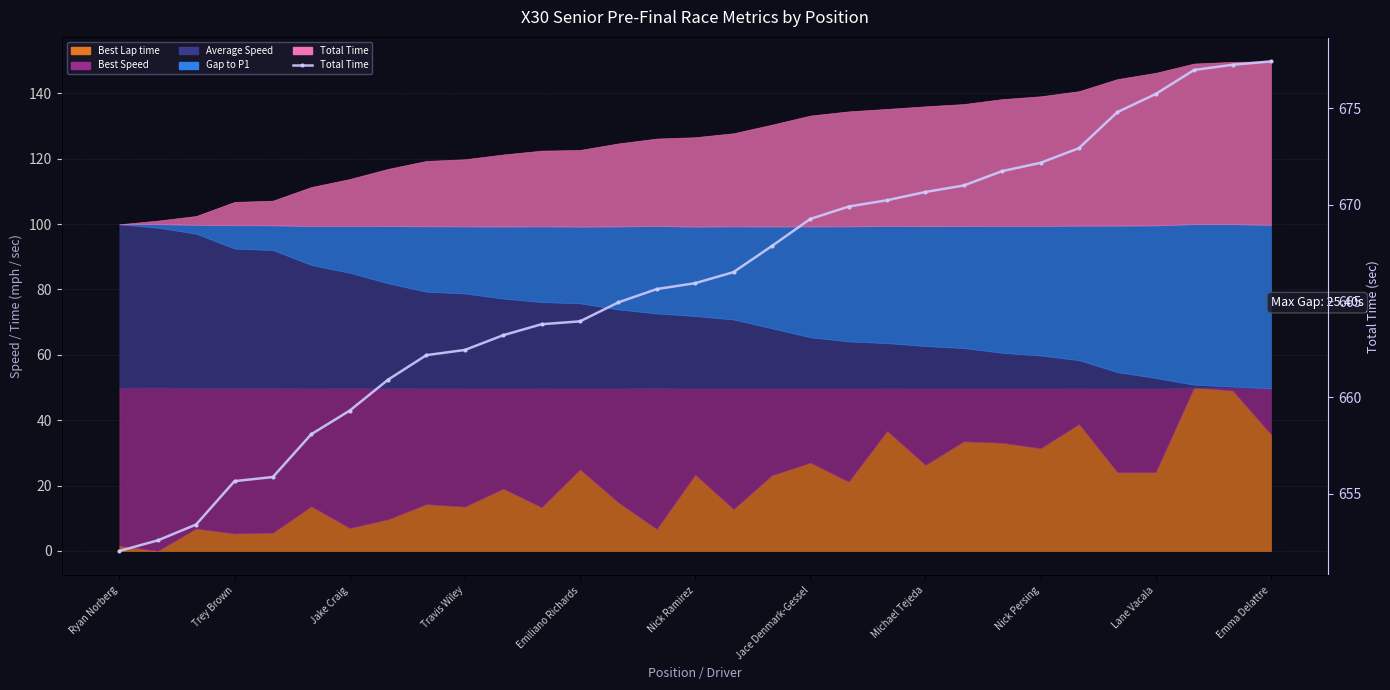

What is the smallest value displayed?

652.0